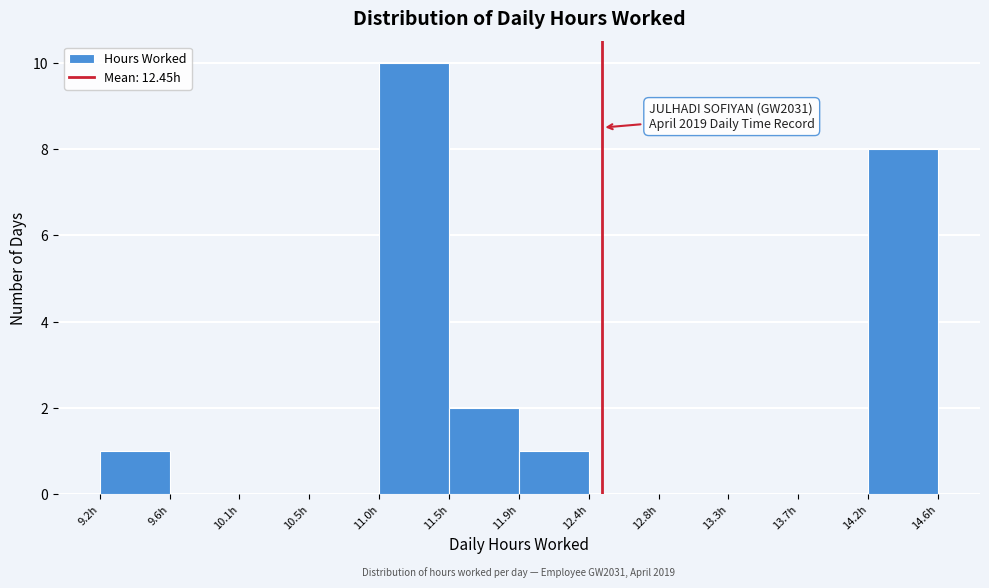

Which range on the x-axis has the tallest bar?

11.00 to 11.45